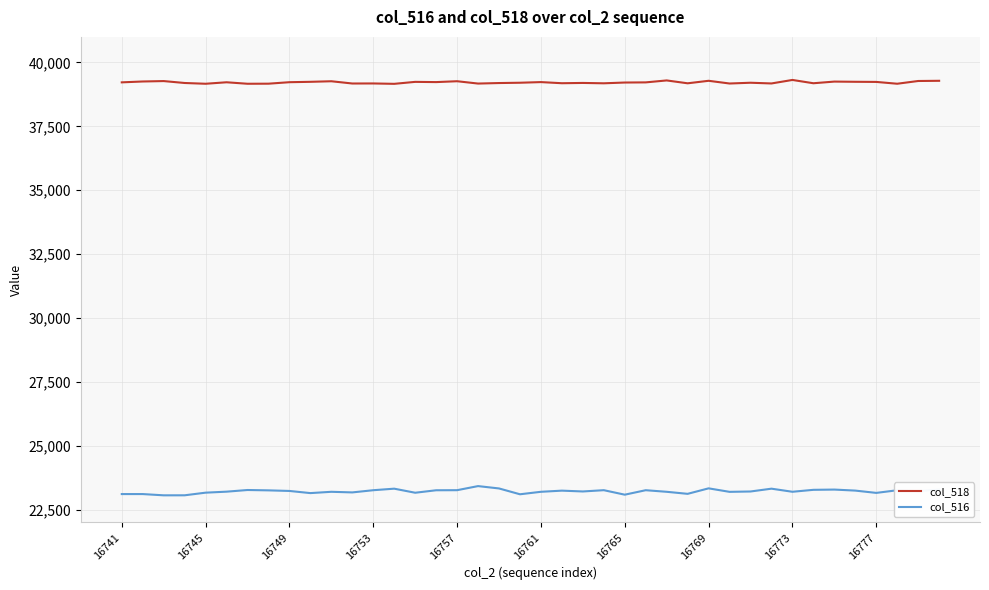

Rank the series by their maximum value, from highest to lowest.

col_518, col_516